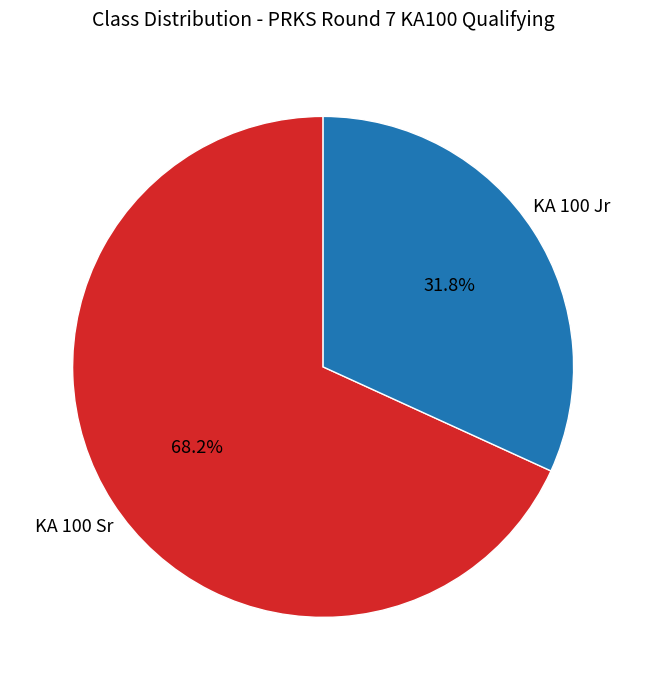

Combined, what portion of the pie is KA 100 Jr and KA 100 Sr?

100.0%